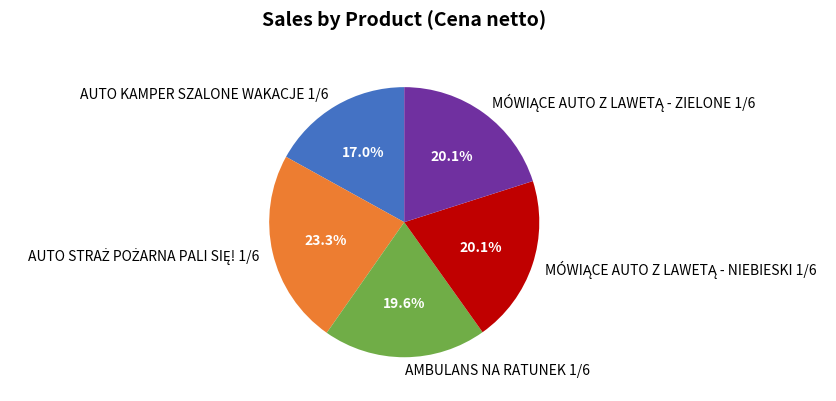

To the nearest percent, what percentage of the pie is AUTO KAMPER SZALONE WAKACJE 1/6?

17%